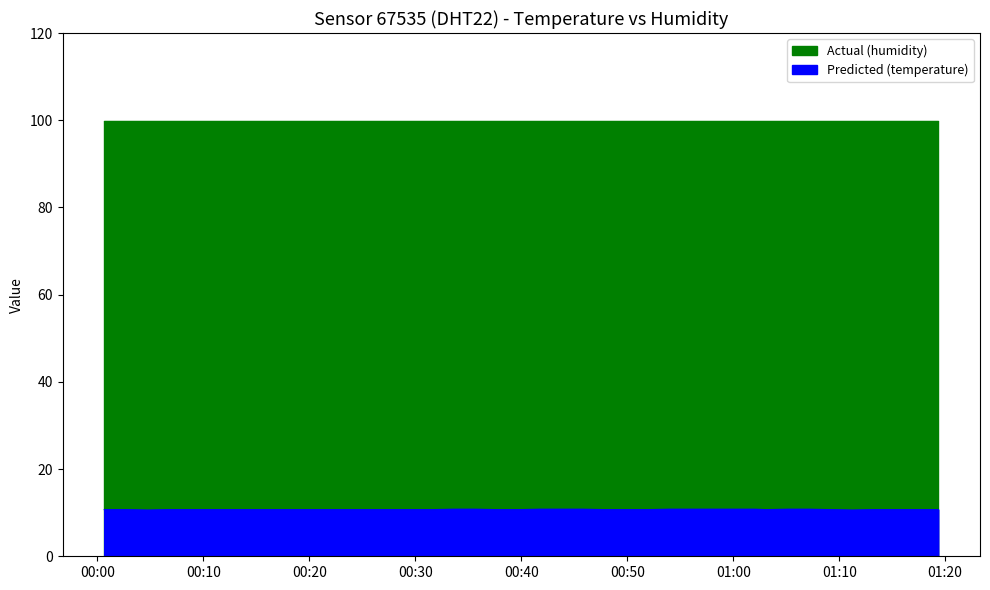

True or false: the data shows 15.4 at 2024-03-22T00:19:25.

False